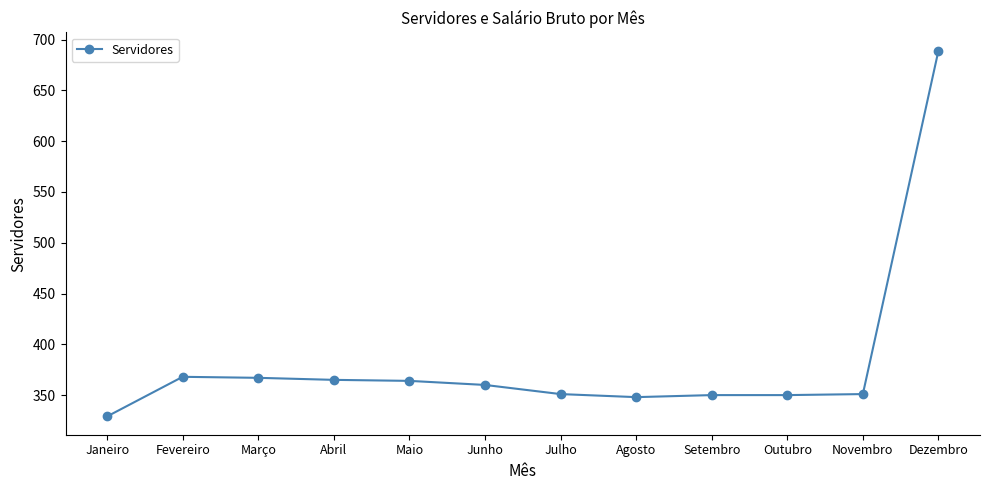

What is the minimum value shown in the chart?

329